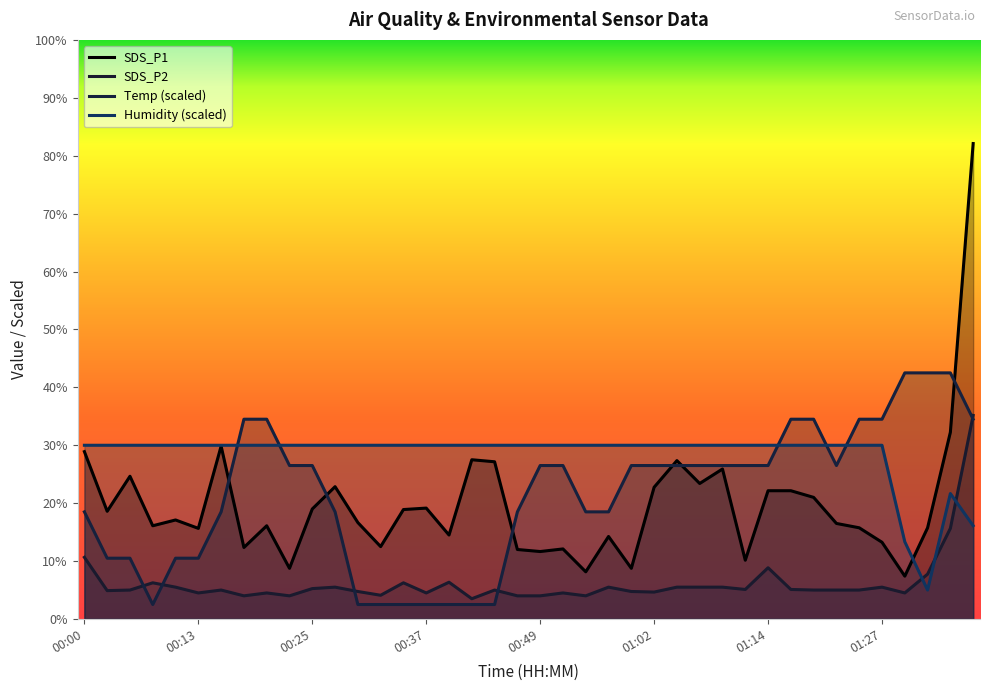

The Temp (scaled) series shows 0.5 at 18. True or false?

True